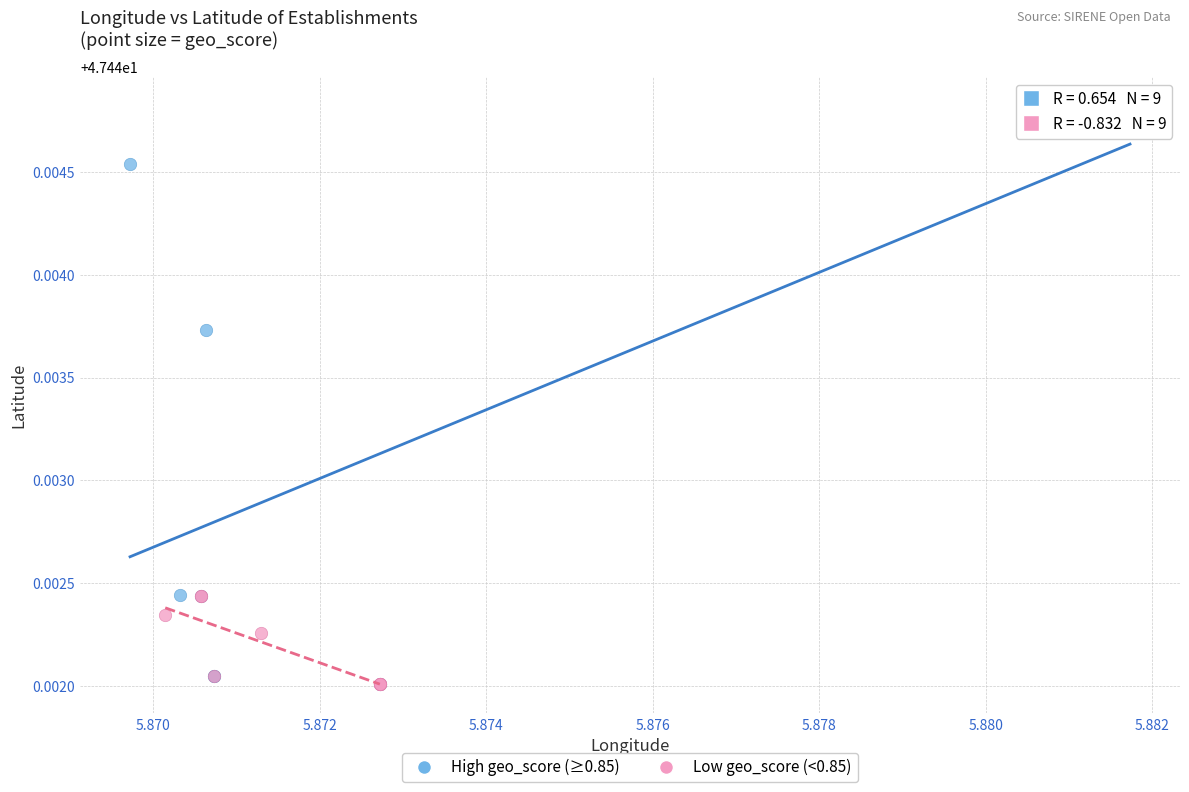

Which series reaches the maximum Y coordinate?

High geo_score (≥0.85)